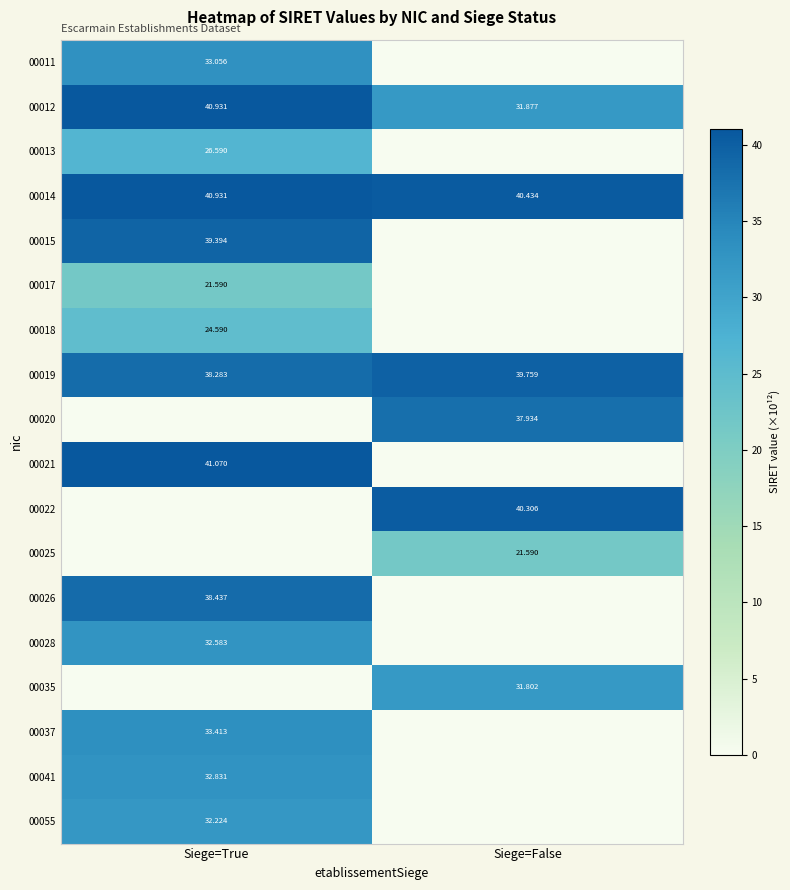

How many data points does each series have?

2